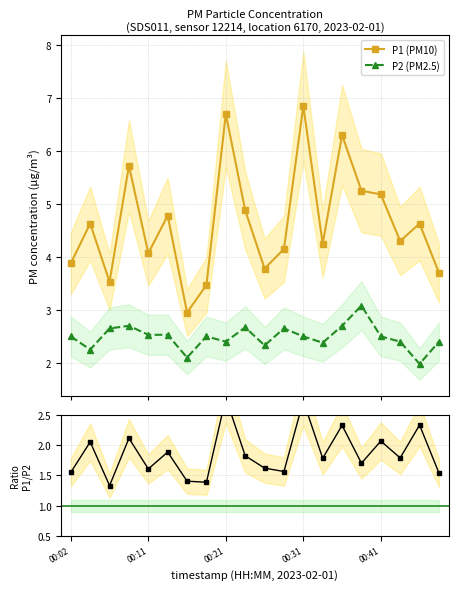

Reading left to right, list all the values displayed in this chart.

P1 (PM10): 3.9	4.6	3.5	5.7	4.1	4.8	3.0	3.5	6.7	4.9	3.8	4.2	6.8	4.2	6.3	5.2	5.2	4.3	4.6	3.7
P2 (PM2.5): 2.5	2.2	2.6	2.7	2.5	2.5	2.1	2.5	2.4	2.7	2.3	2.6	2.5	2.4	2.7	3.1	2.5	2.4	2.0	2.4
P1/P2 ratio: 1.6	2.1	1.3	2.1	1.6	1.9	1.4	1.4	2.8	1.8	1.6	1.6	2.7	1.8	2.3	1.7	2.1	1.8	2.3	1.5